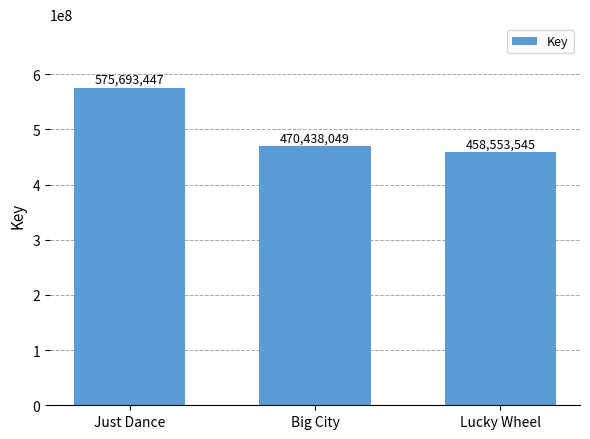

Reading left to right, extract all data points from this chart.

575693447	470438049	458553545